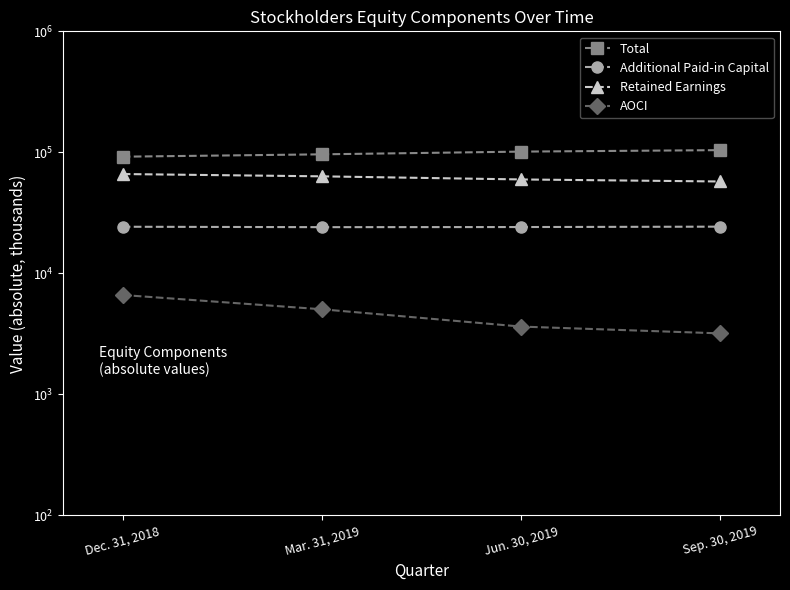

The value of AOCI at Jun. 30, 2019 is 949. True or false?

False